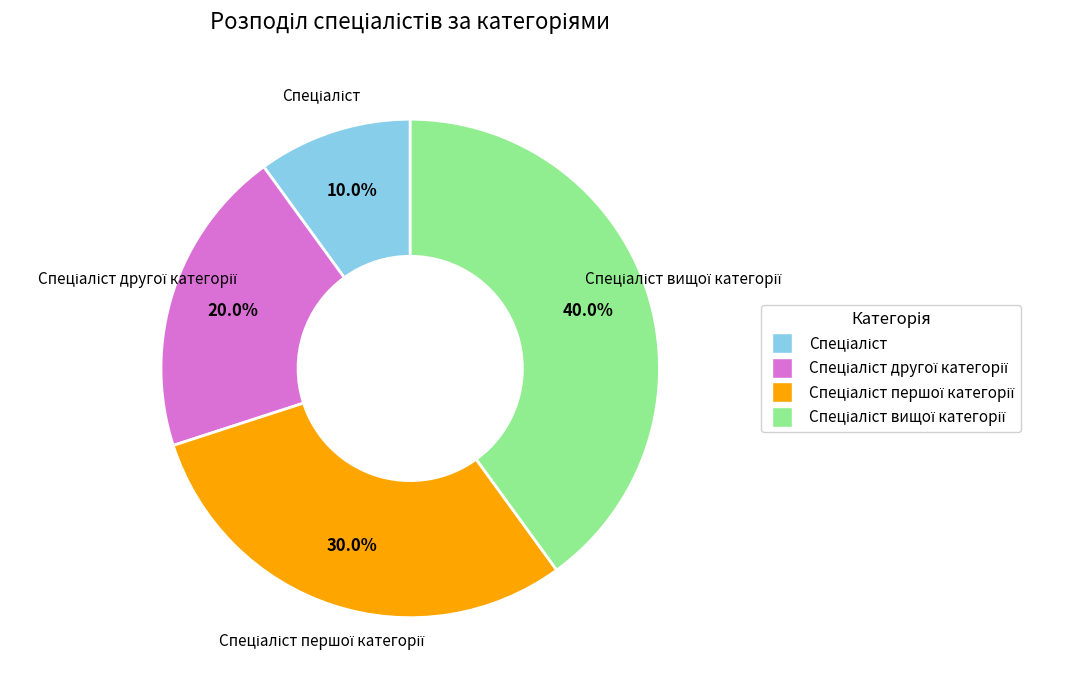

Is there a majority slice in this chart?

No